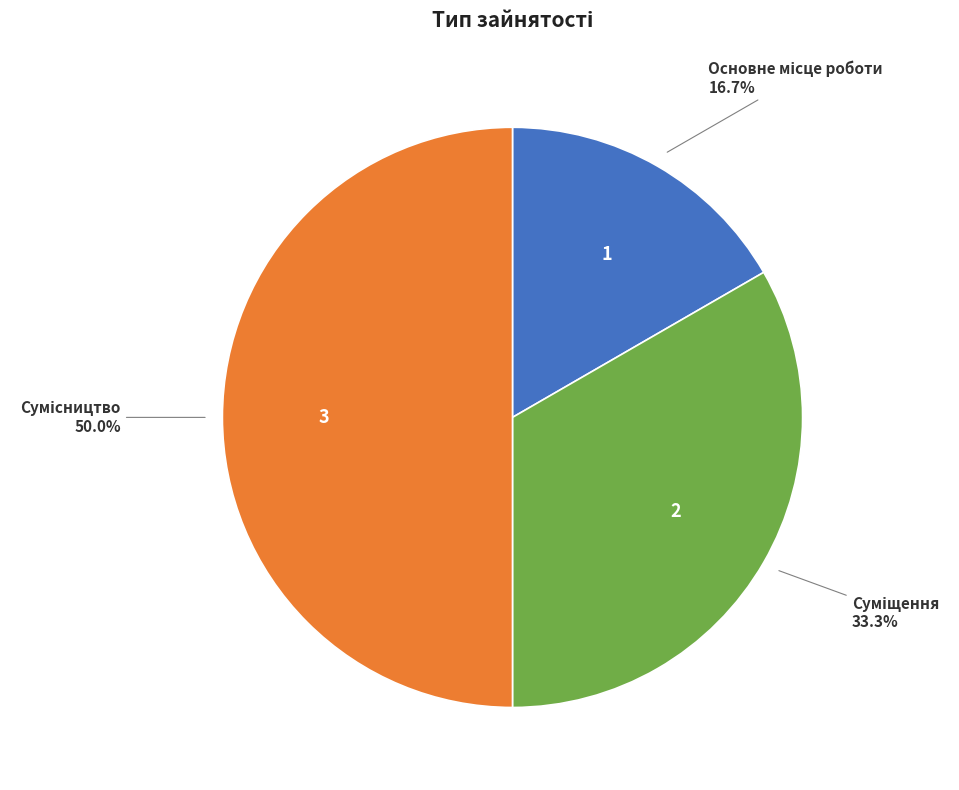

How many segments does this pie chart have?

3